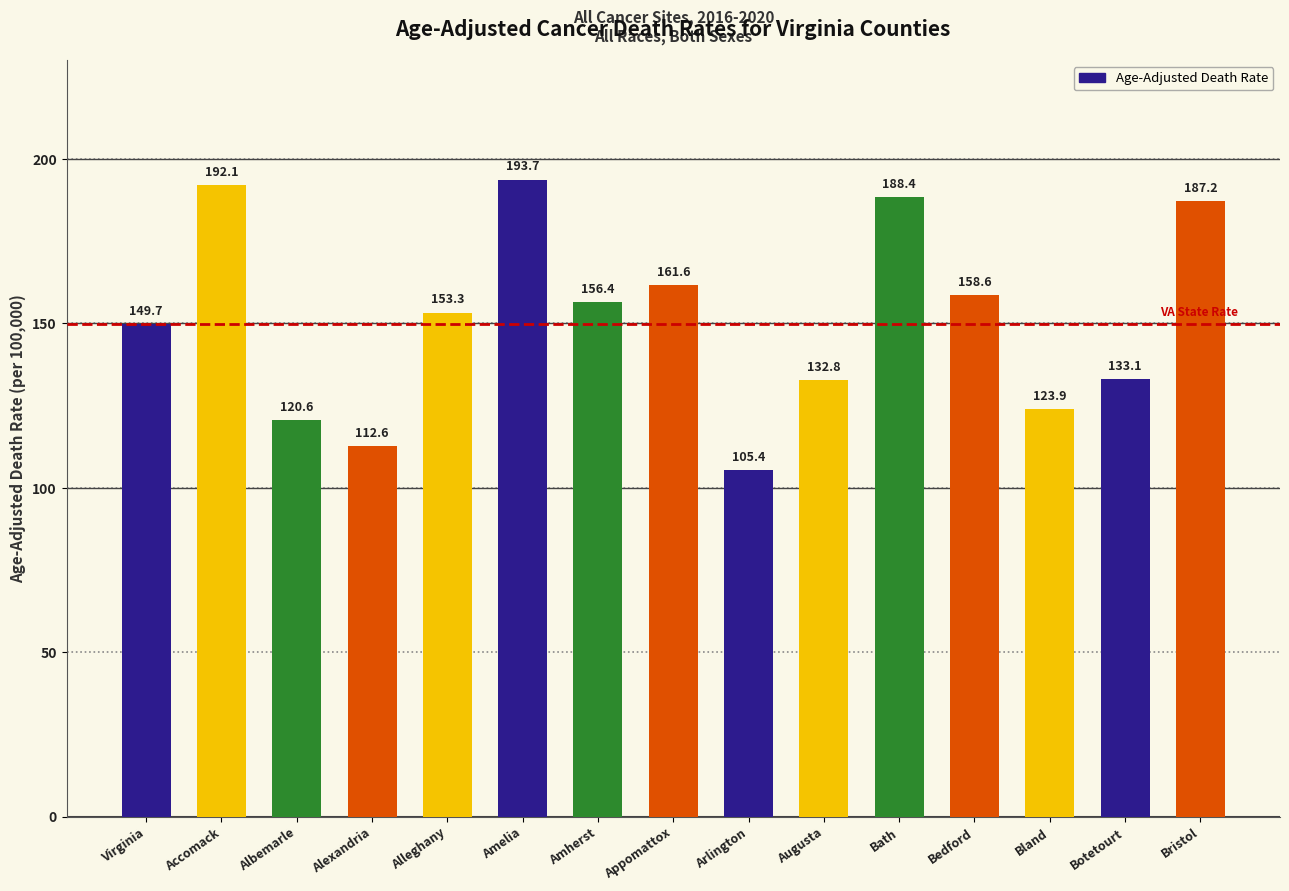

How many categories are shown in the chart?

15